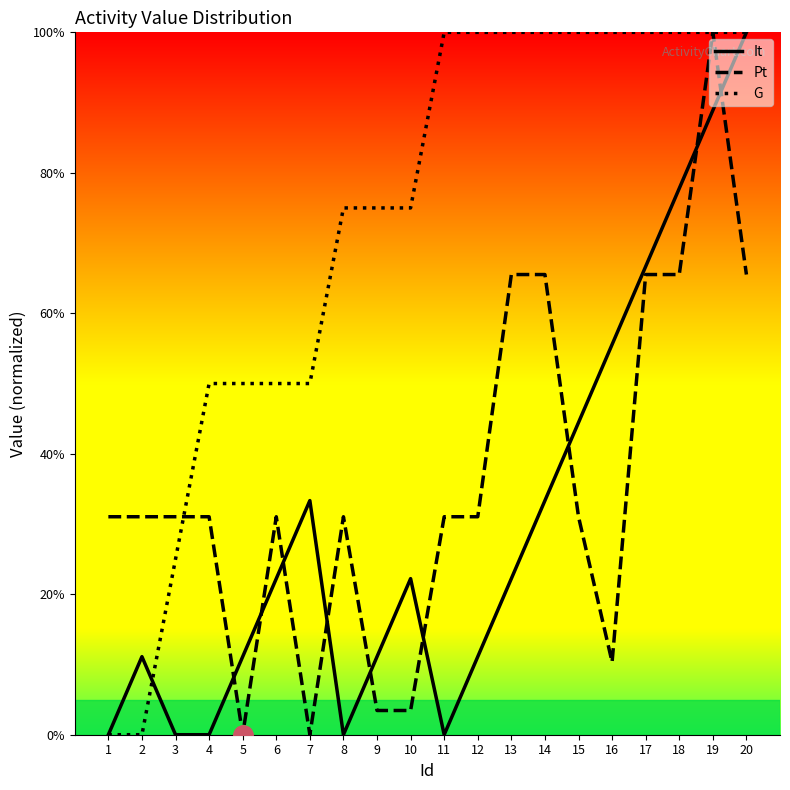

What is the value of the G point at the 3rd from the left?

25.0